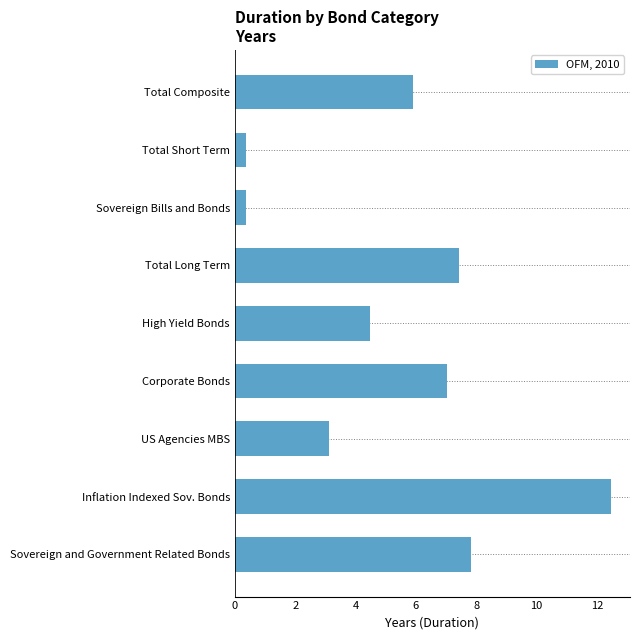

How many bars are there in total?

9